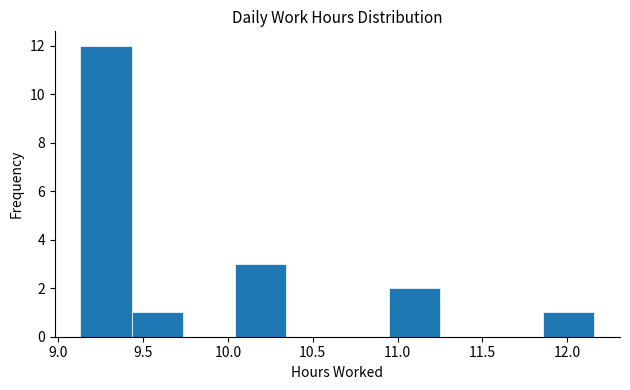

Reading left to right, transcribe this chart: for each bar, give the range it covers on the x-axis and its height. Neither the bar edges nor the heights are printed on the chart, so give them approximately, as read against the axes.

9.15 to 9.45: 12
9.45 to 9.75: 1
9.75 to 10.05: 0
10.05 to 10.35: 3
10.35 to 10.65: 0
10.65 to 10.95: 0
10.95 to 11.25: 2
11.25 to 11.55: 0
11.55 to 11.85: 0
11.85 to 12.15: 1